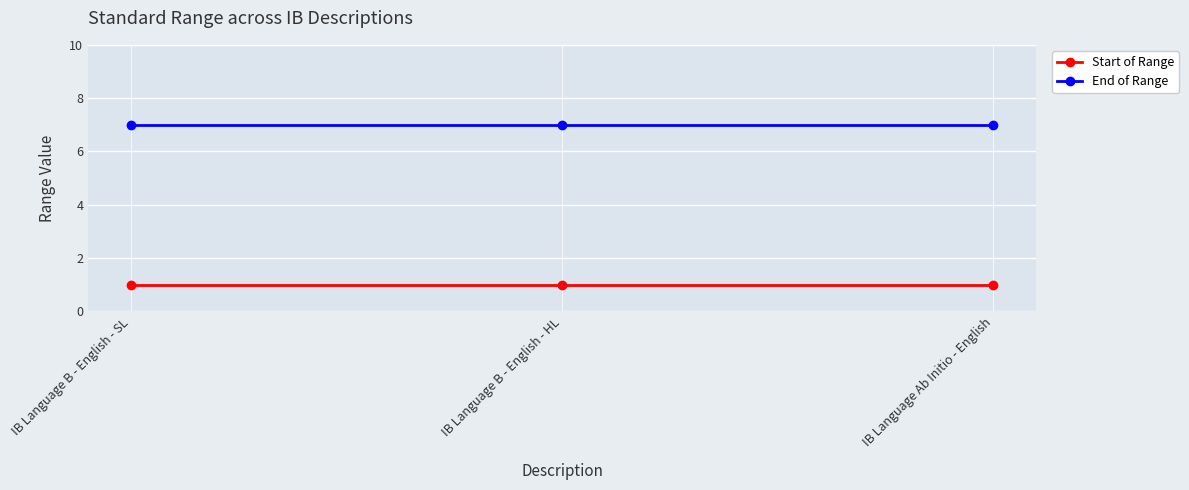

True or false: Start of Range has a value of 0 at IB Language B - English - HL.

False